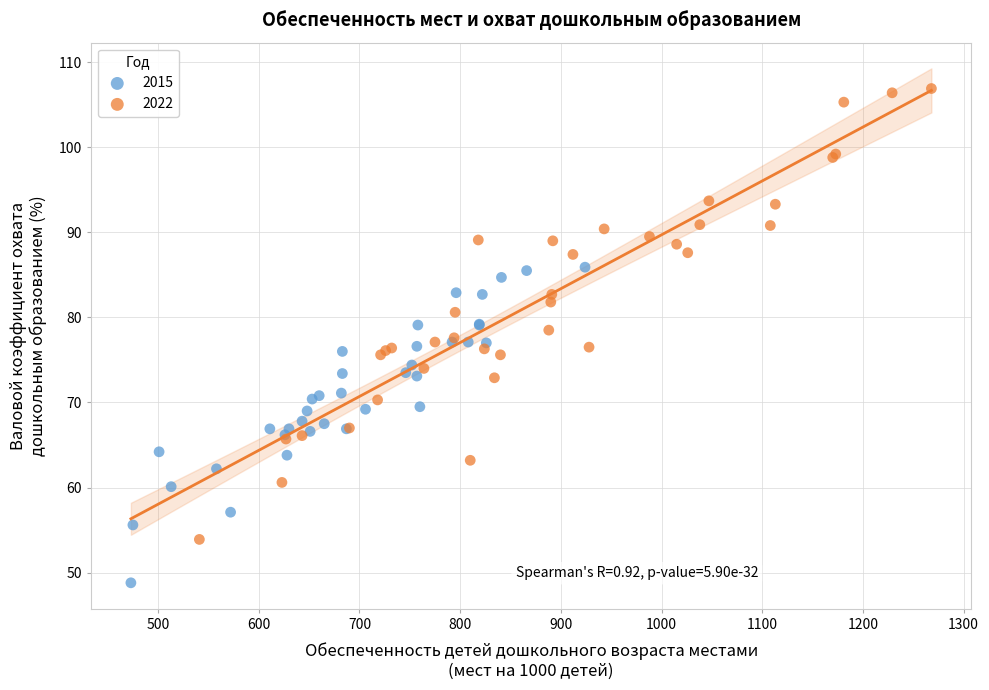

Which series reaches the minimum Y coordinate?

2015